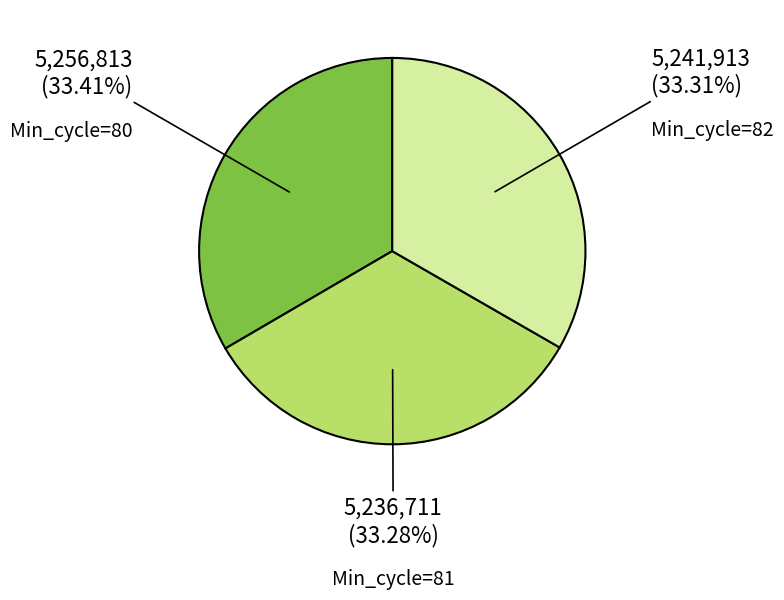

Is there any slice that represents more than half of the pie?

No